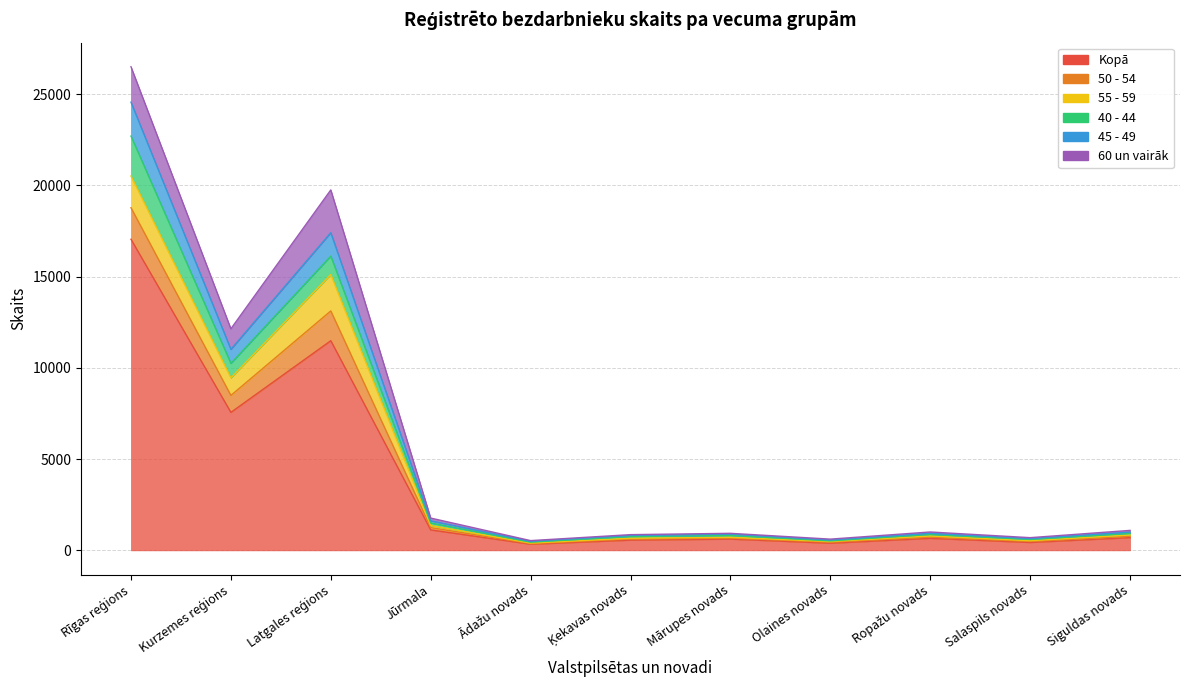

What is the label of the 11th point from the right?

Rīgas reģions